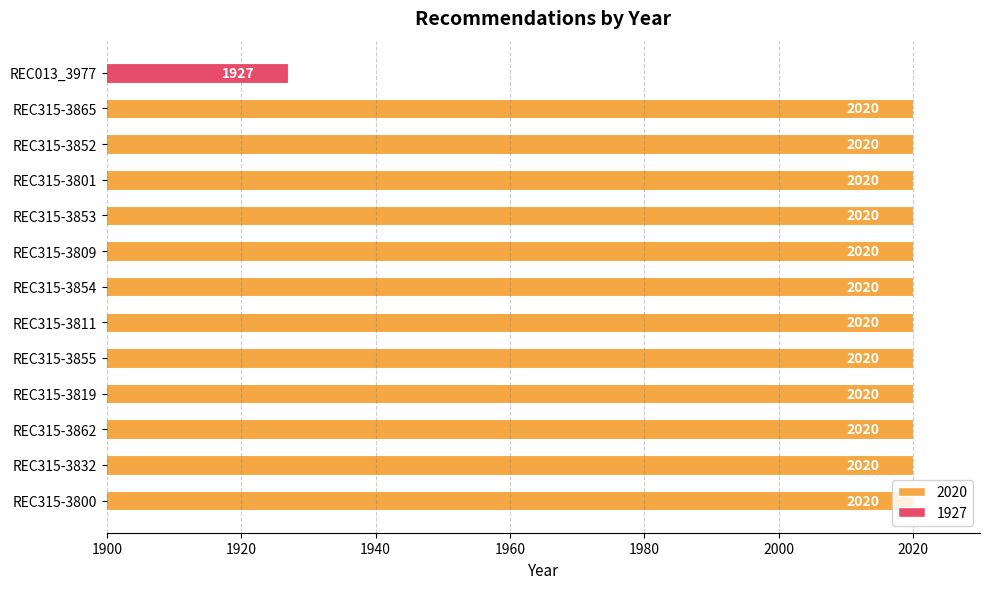

How many categories are shown in the chart?

13